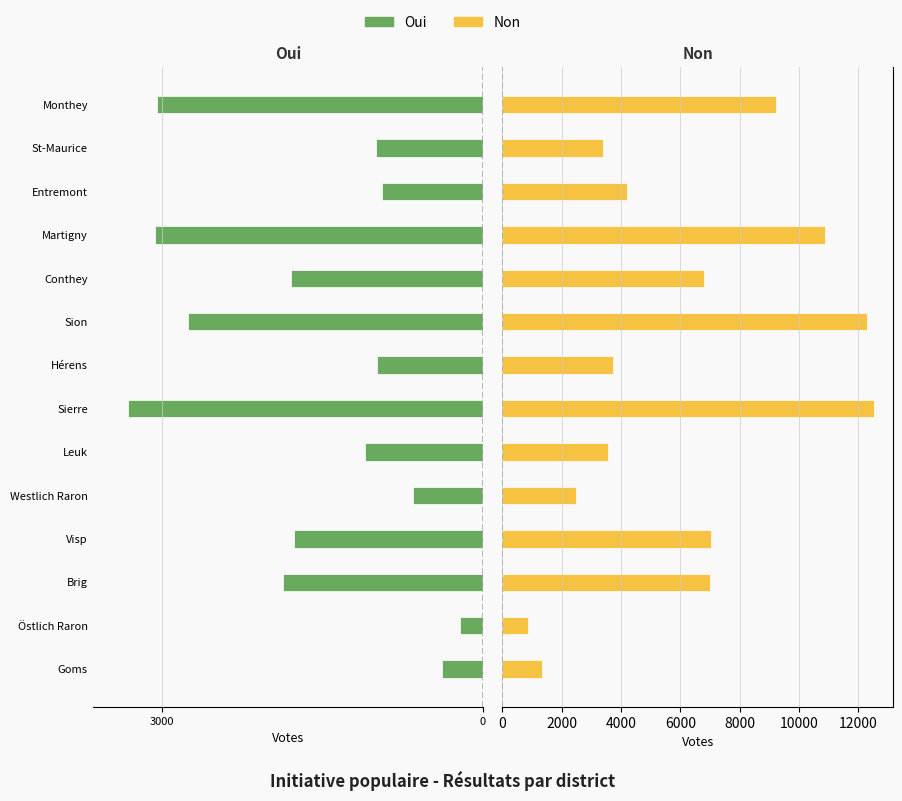

What is the maximum value shown in the chart?

12531